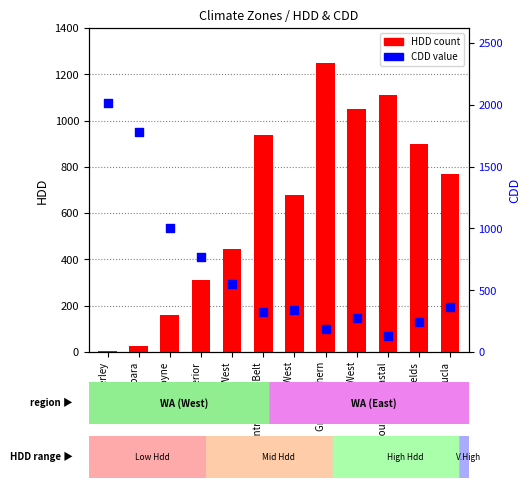

At how many categories does at least one series exceed 218?

12